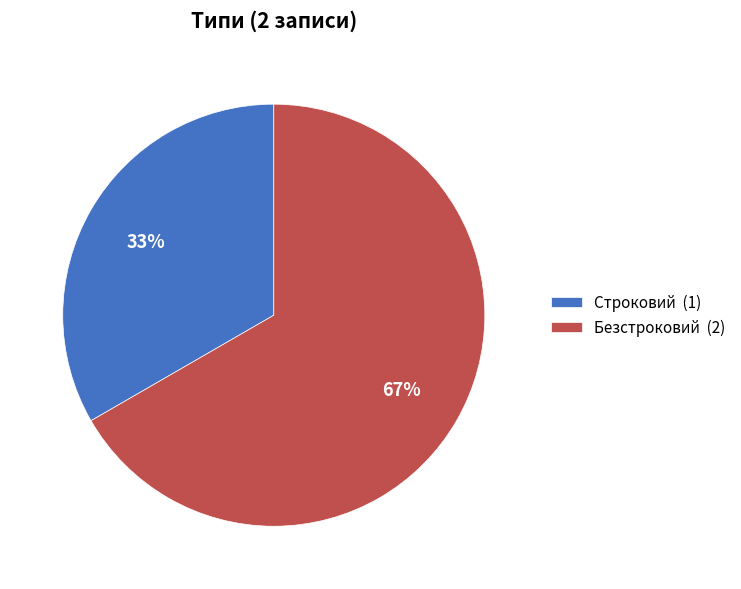

Is there any slice that represents more than half of the pie?

Yes